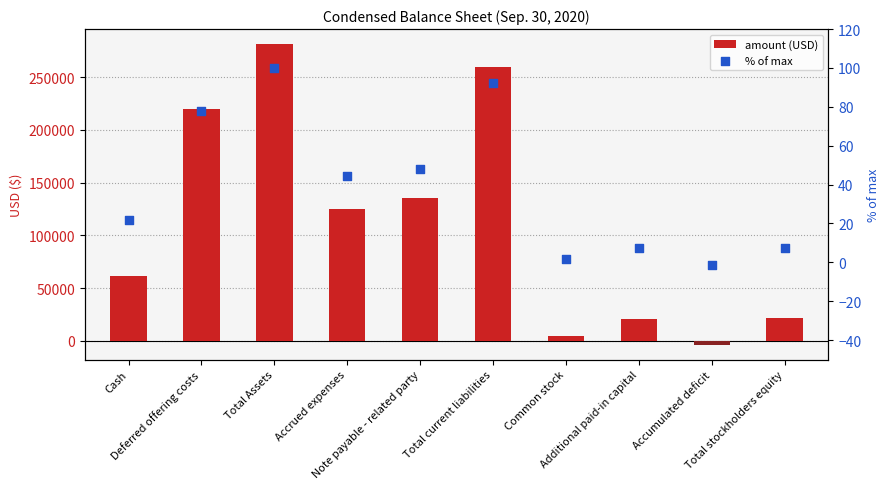

Is the value of % of max at Total current liabilities greater than the value of amount (USD) at Cash?

No